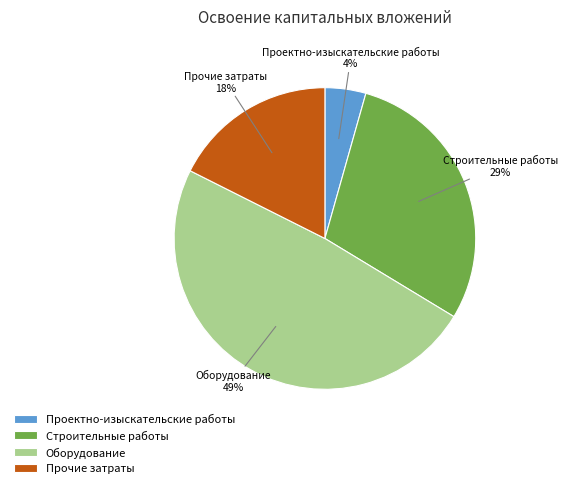

Is there any slice that represents more than half of the pie?

No